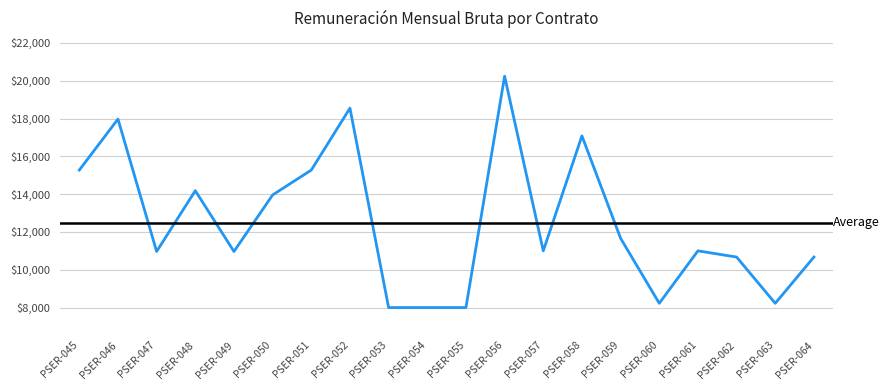

What is the sum of all values?

249901.0